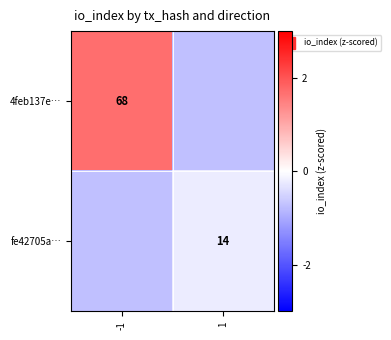

Rank the series at -1 from lowest to highest value.

fe42705a…, 4feb137e…